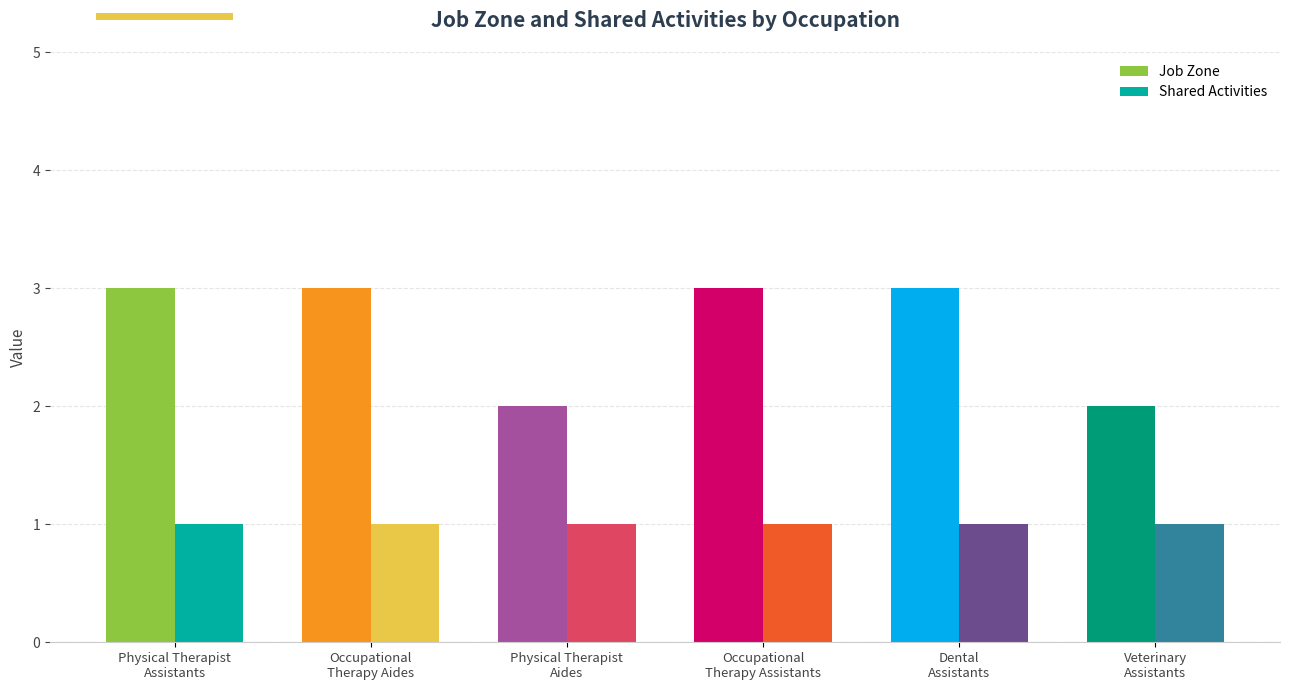

What is the label of the 6th bar from the right?

Physical Therapist
Assistants